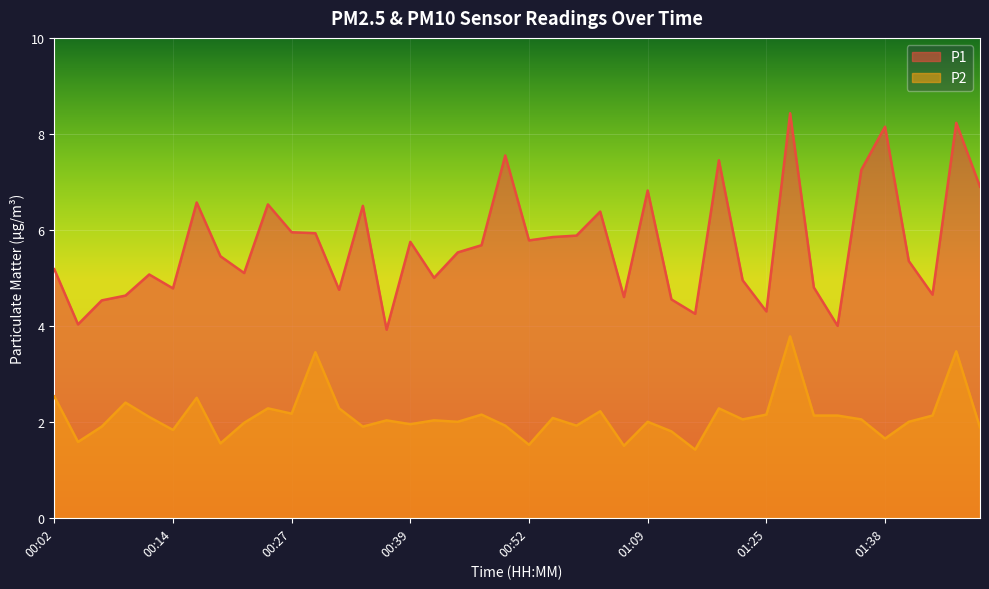

True or false: P1 has more than 2 interior local peaks.

True